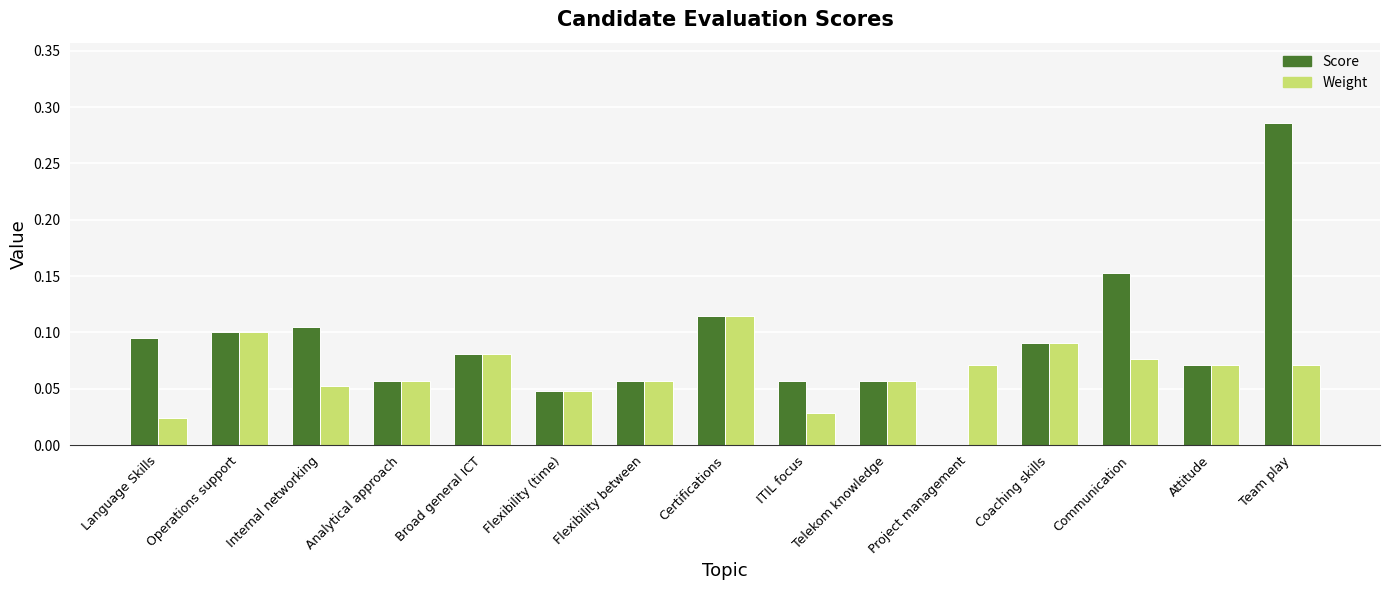

Between Flexibility between and Communication, which series saw the biggest shift?

Score